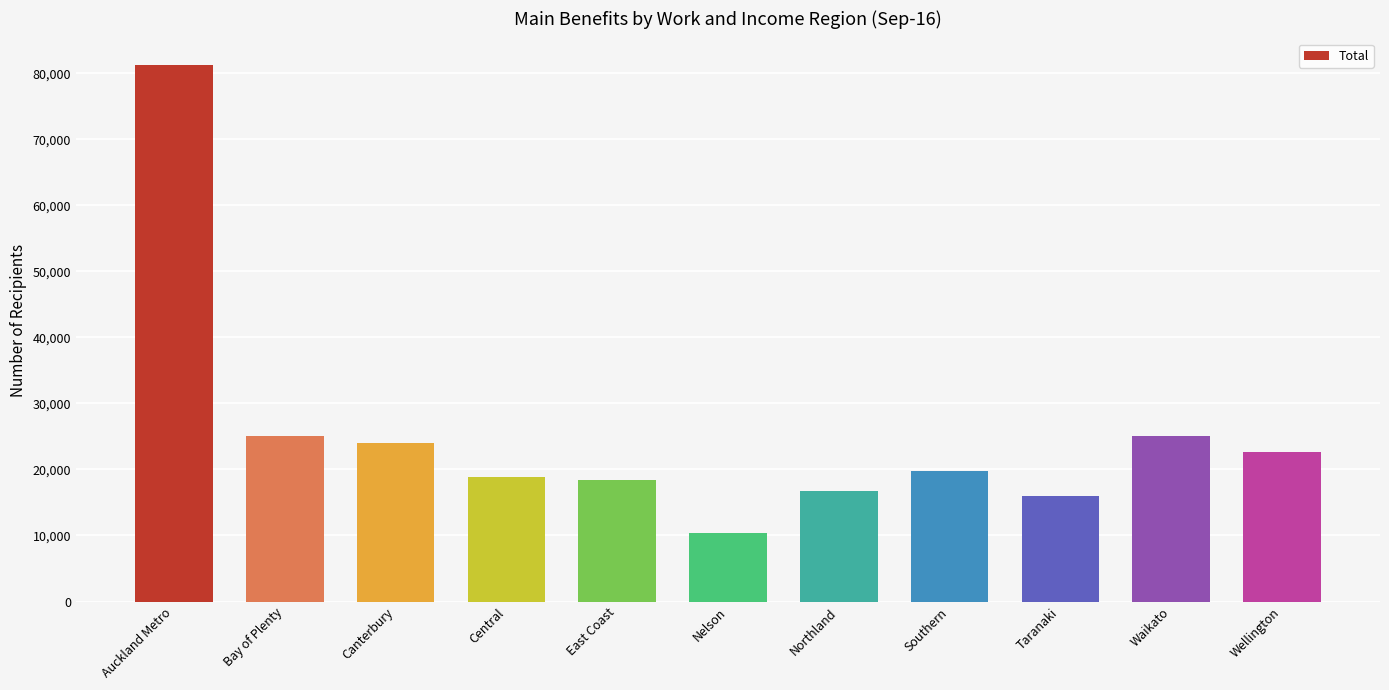

What is the approximate value at Waikato?

25041